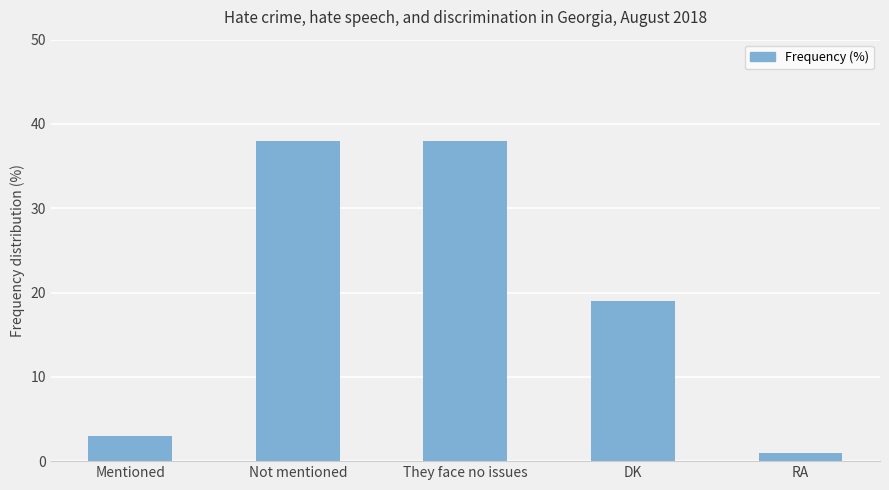

What is the label of the 2nd bar from the left?

Not mentioned